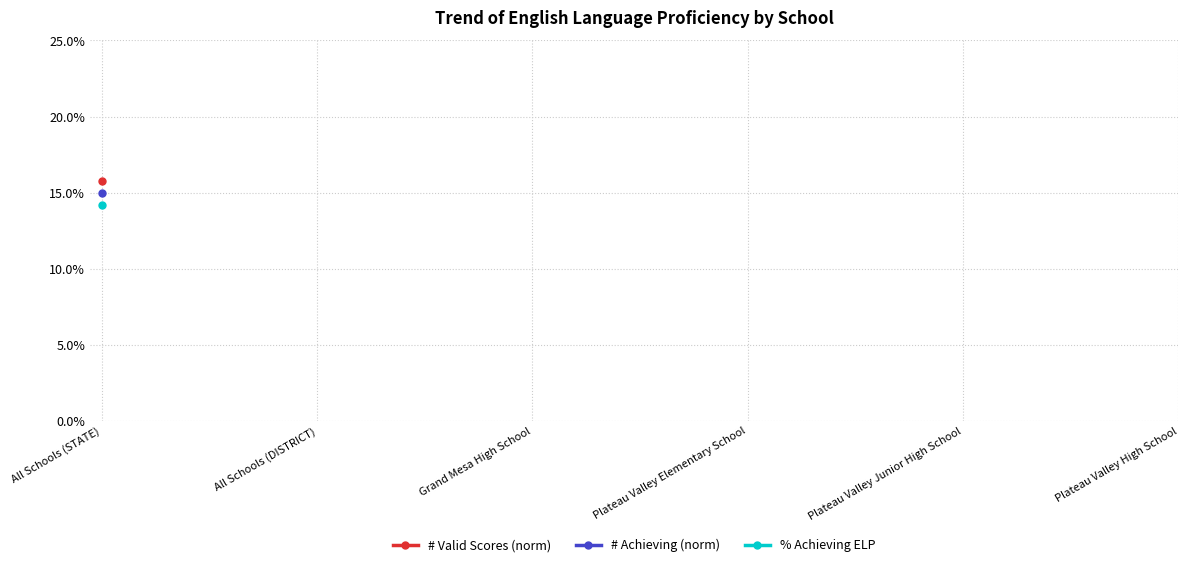

Where is # Valid Scores (norm) nearest to the value 0?

All Schools (STATE)